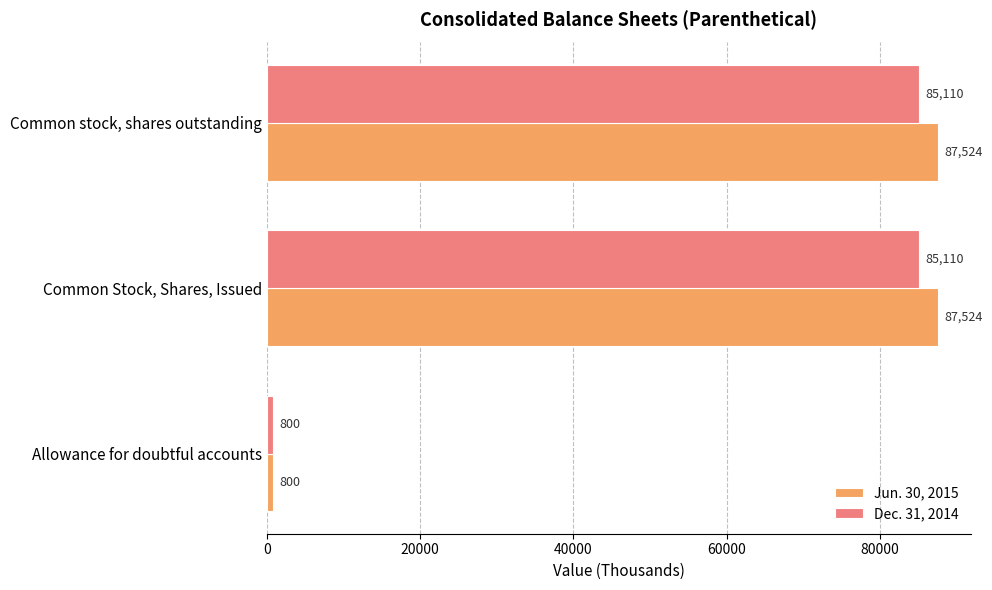

Rank the series by their maximum value, from lowest to highest.

Dec. 31, 2014, Jun. 30, 2015